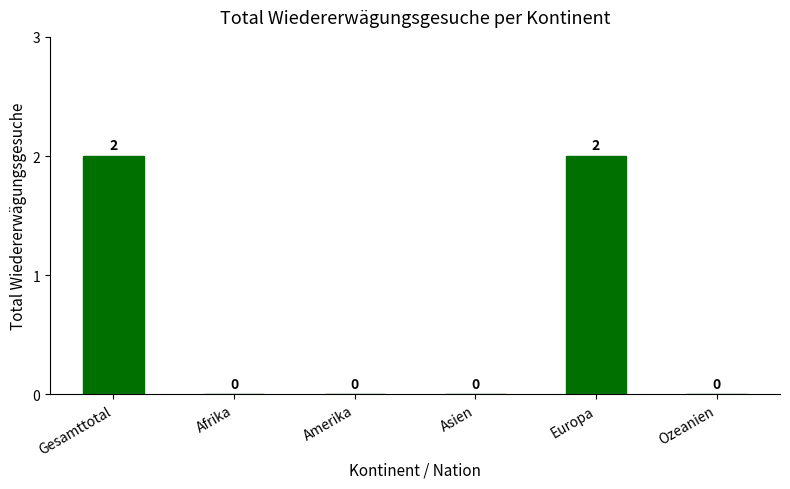

Reading left to right, transcribe all the data shown in this chart.

Gesamttotal=2	Afrika=0	Amerika=0	Asien=0	Europa=2	Ozeanien=0